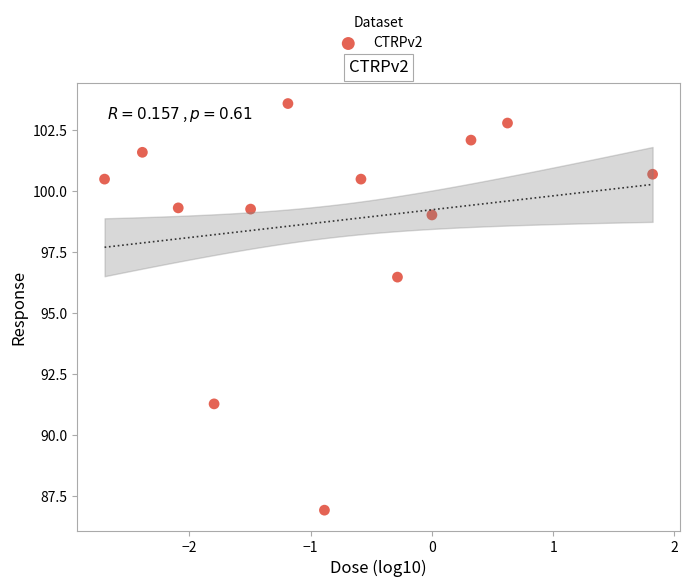

What Y value in the scatter plot is closest to 95?

96.5